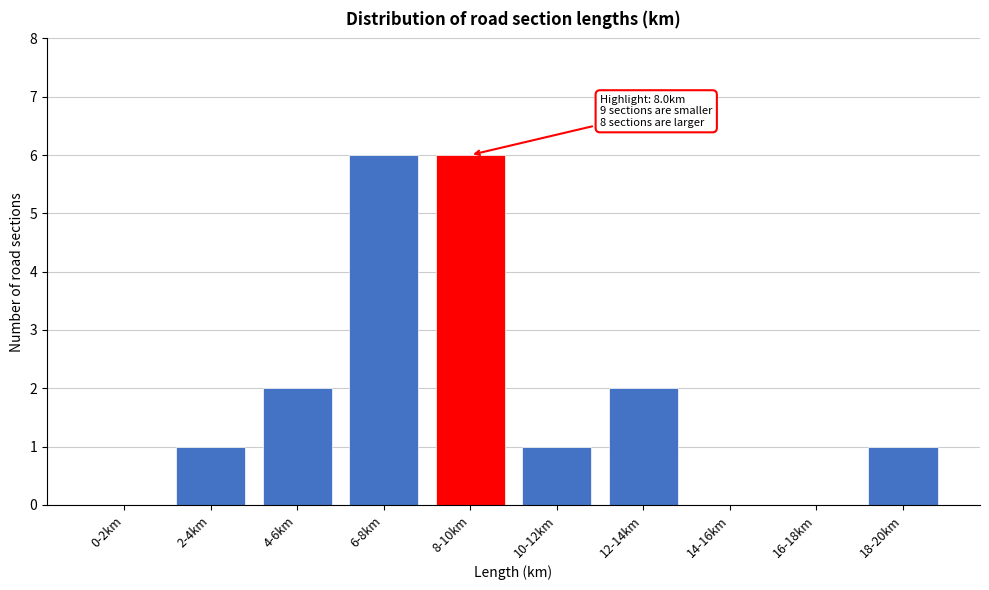

Reading left to right, extract all data points from this chart.

0-2km=0	2-4km=1	4-6km=2	6-8km=6	8-10km=6	10-12km=1	12-14km=2	14-16km=0	16-18km=0	18-20km=1